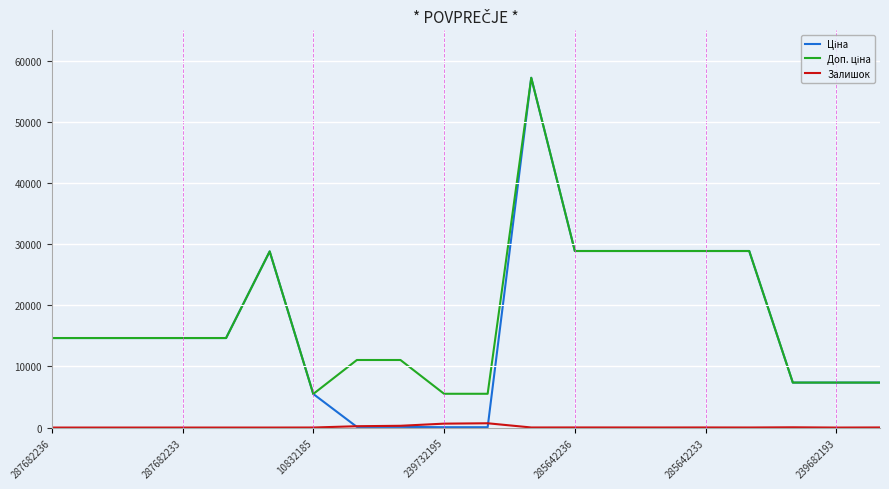

What is the greatest value displayed?

57235.5